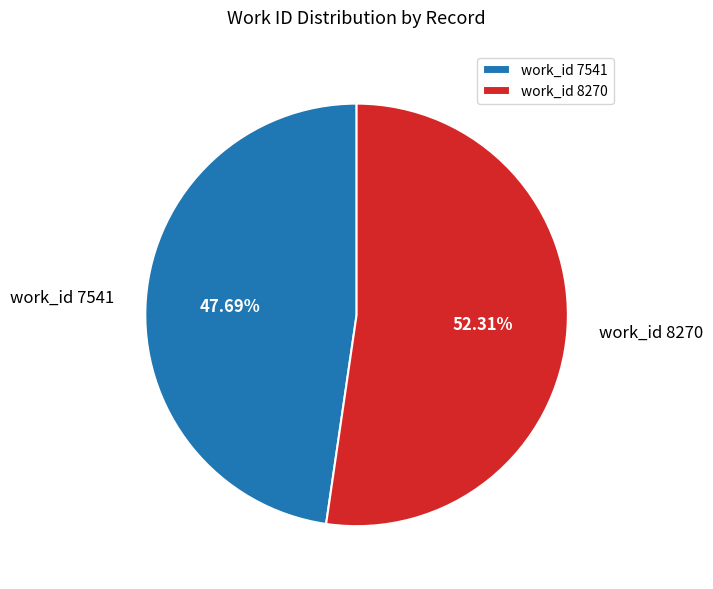

Combined, what portion of the pie is work_id 7541 and work_id 8270?

100.0%